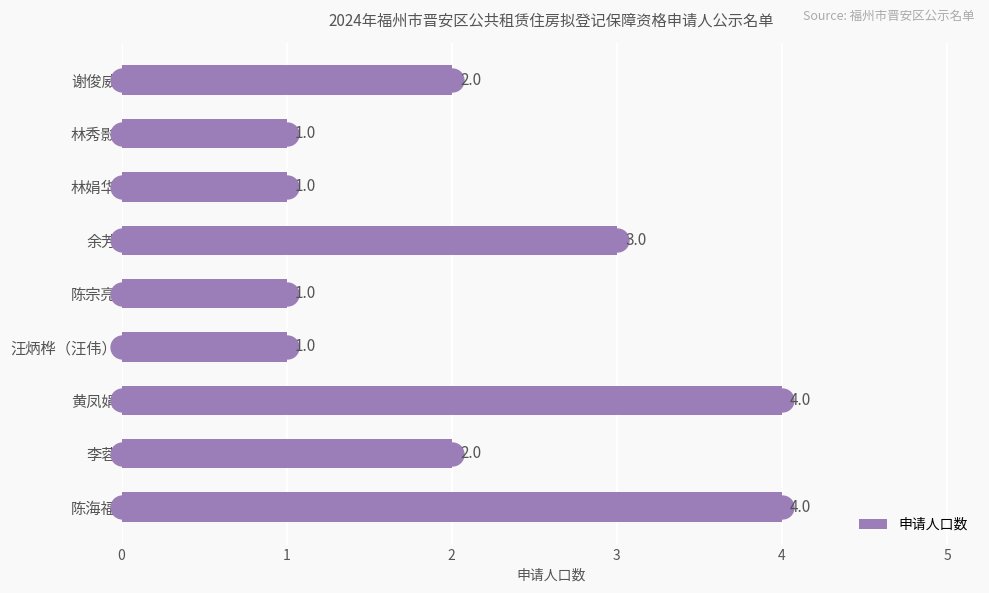

How many series are shown in this chart?

1